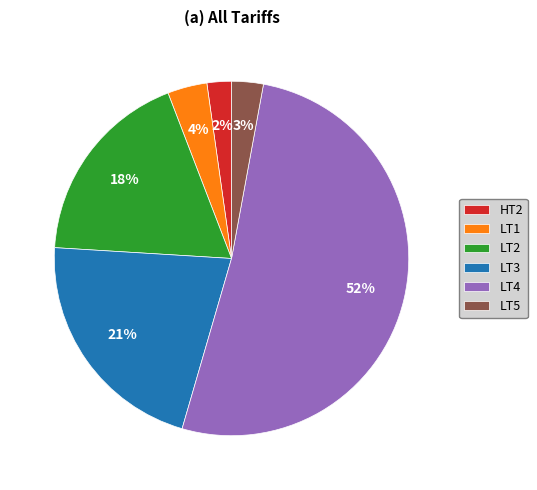

To the nearest percent, what portion does LT5 represent?

3%